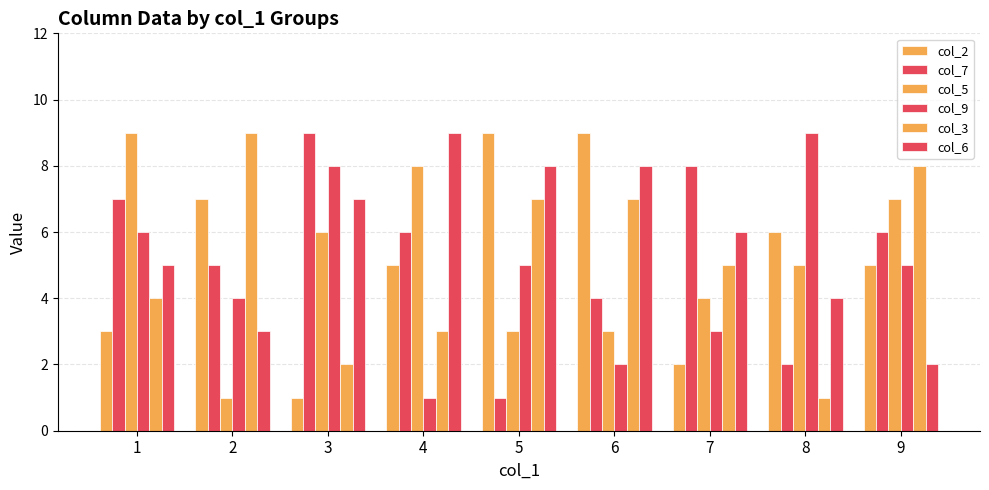

At which label is col_9 closest to 5?

5